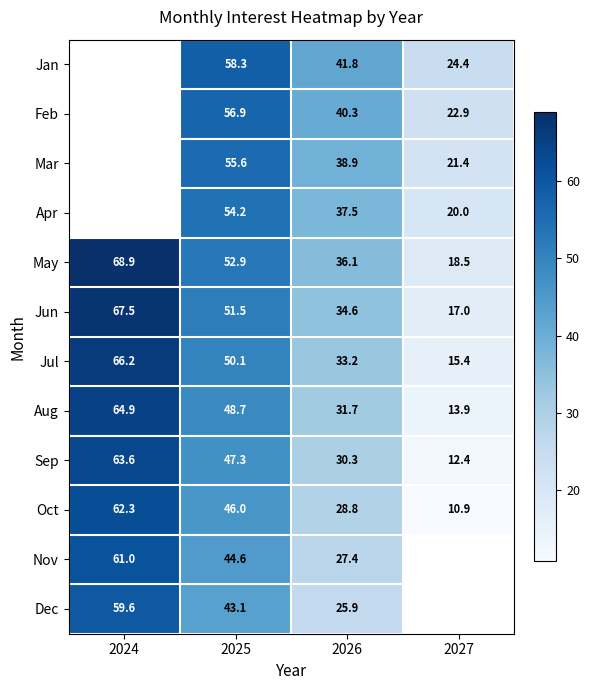

Rank the series at 2026 from lowest to highest value.

Dec, Nov, Oct, Sep, Aug, Jul, Jun, May, Apr, Mar, Feb, Jan